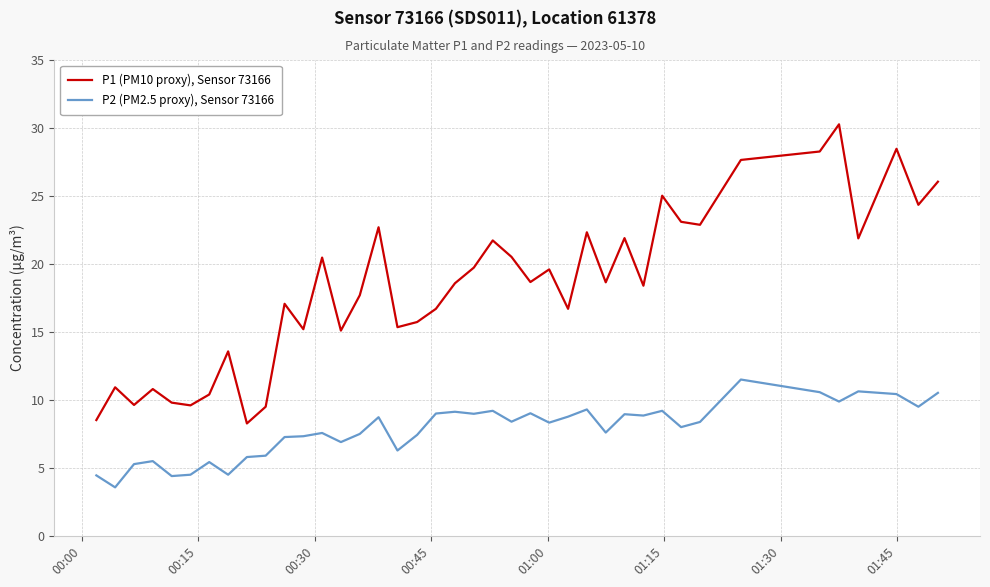

Which series has the widest spread of values?

P1 (PM10 proxy), Sensor 73166